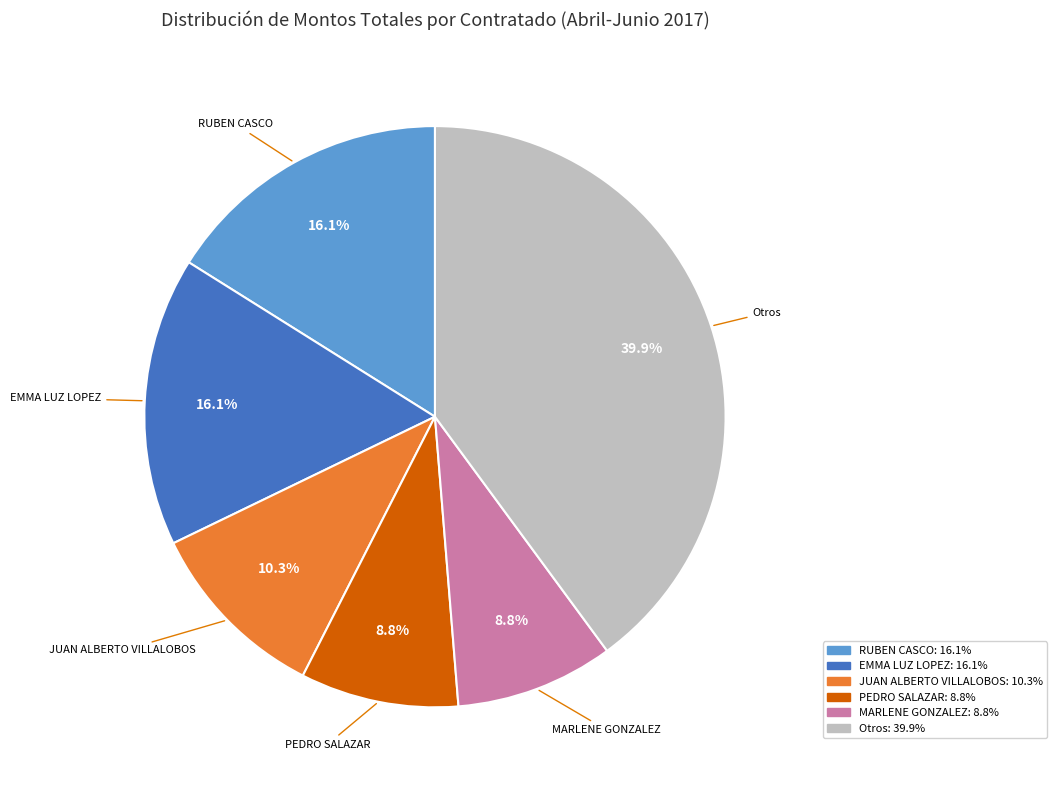

Is there a majority slice in this chart?

No